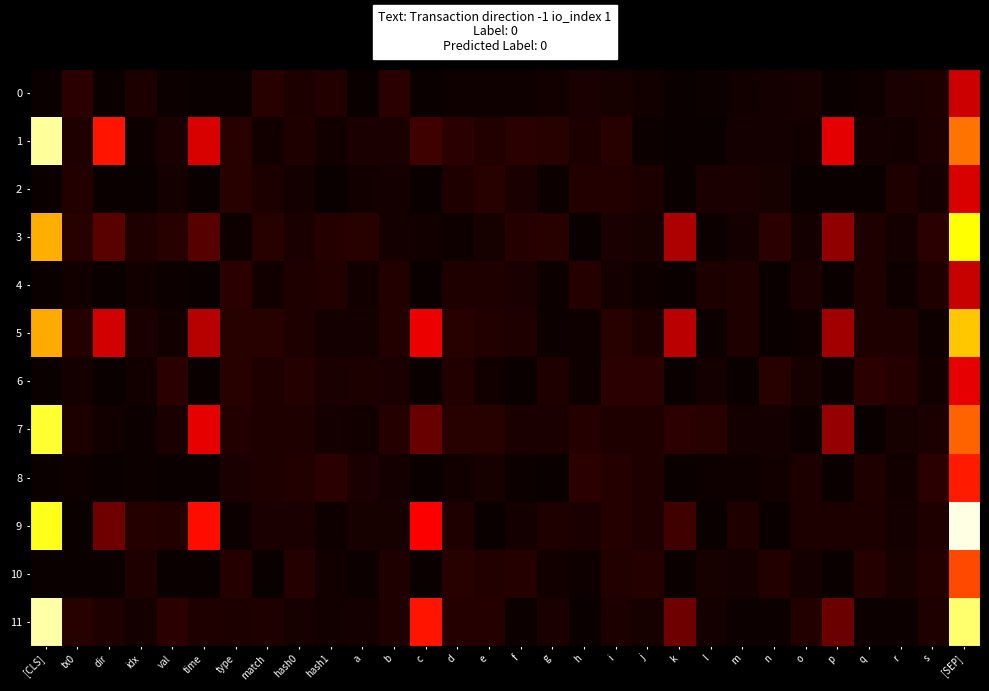

At how many categories does at least one series exceed 0?

30